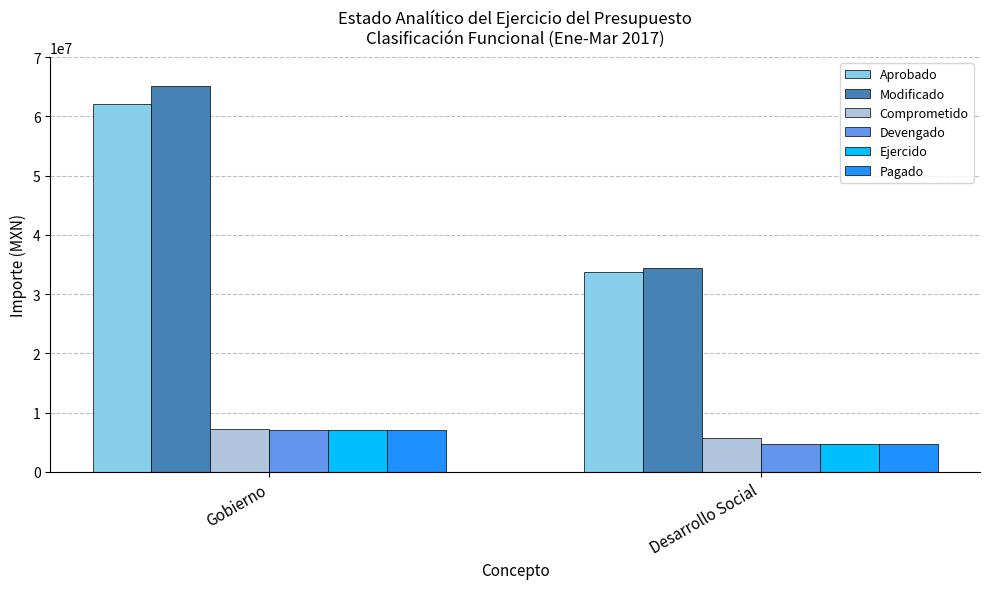

Which series changed the most between Gobierno and Desarrollo Social?

Modificado